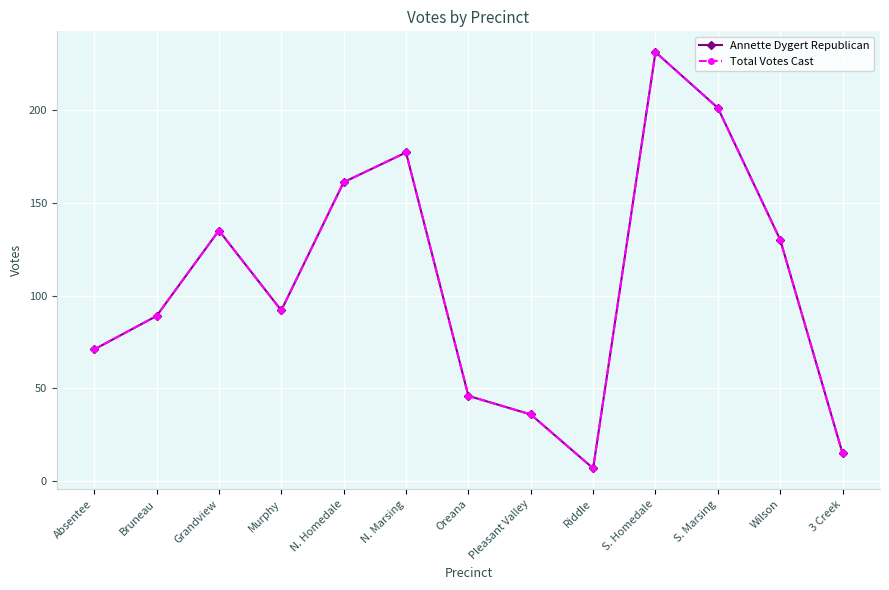

Does the chart have visible grid lines?

Yes